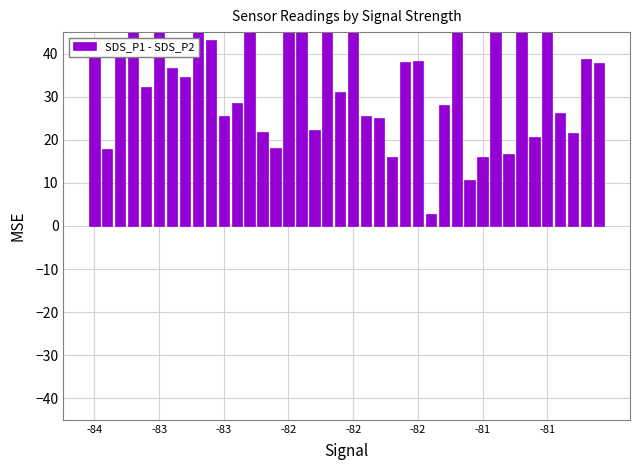

What is the maximum value shown in the chart?

87.6